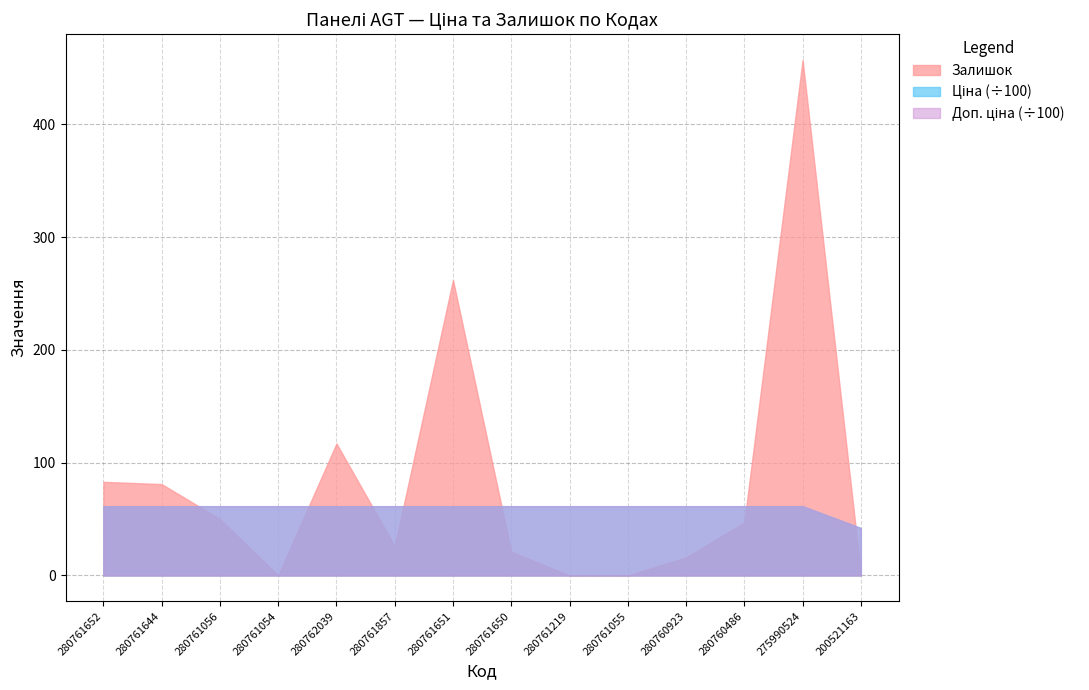

What is the label of the 3rd point from the left?

280761056